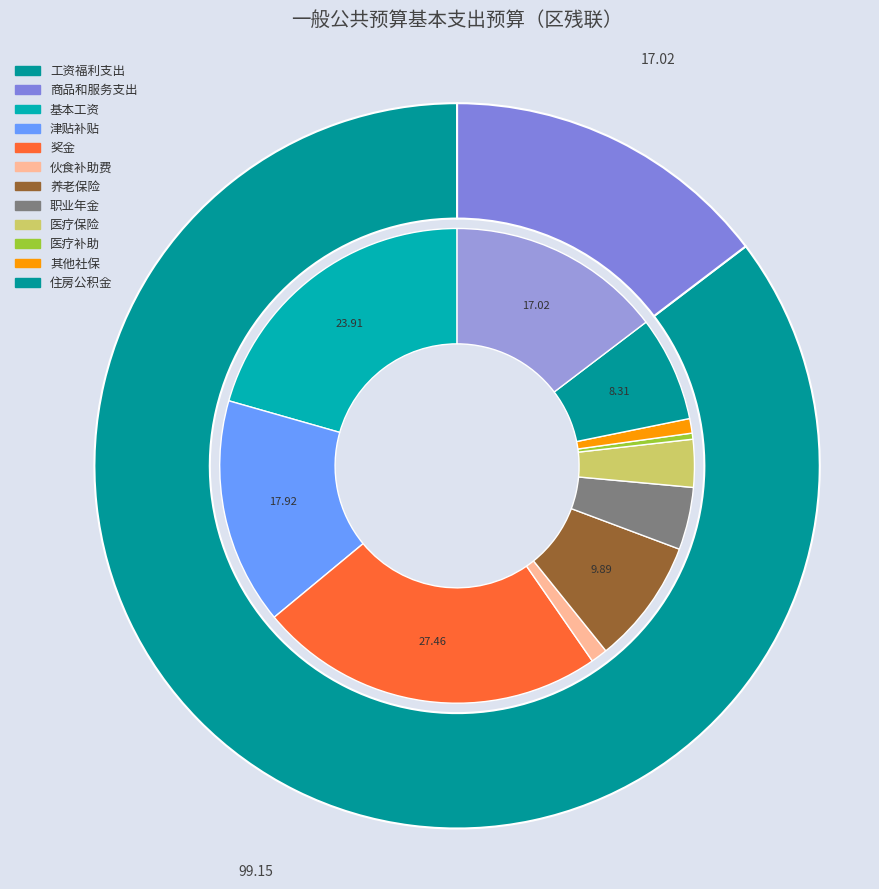

Which category has the biggest portion of the pie?

工资福利支出